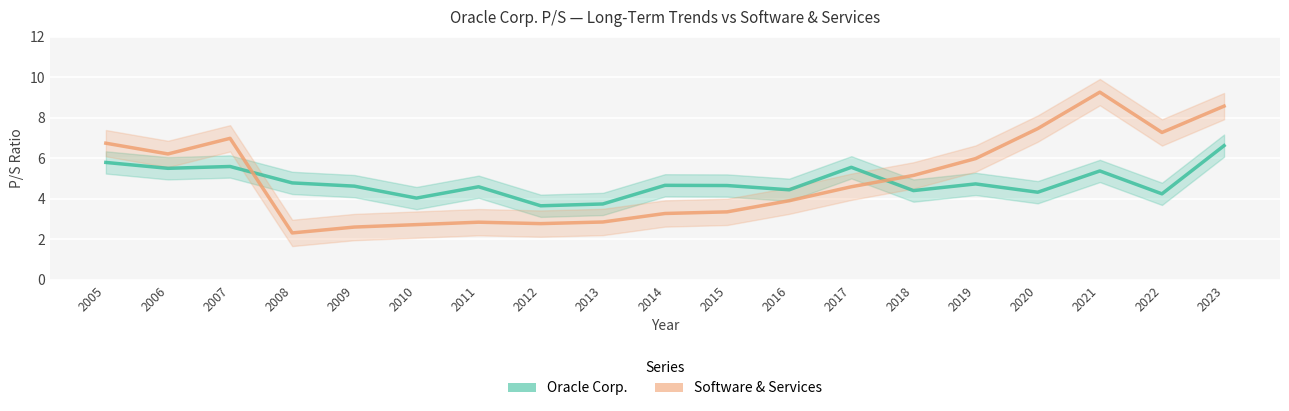

Which category has the lowest value in the Software & Services series?

2008